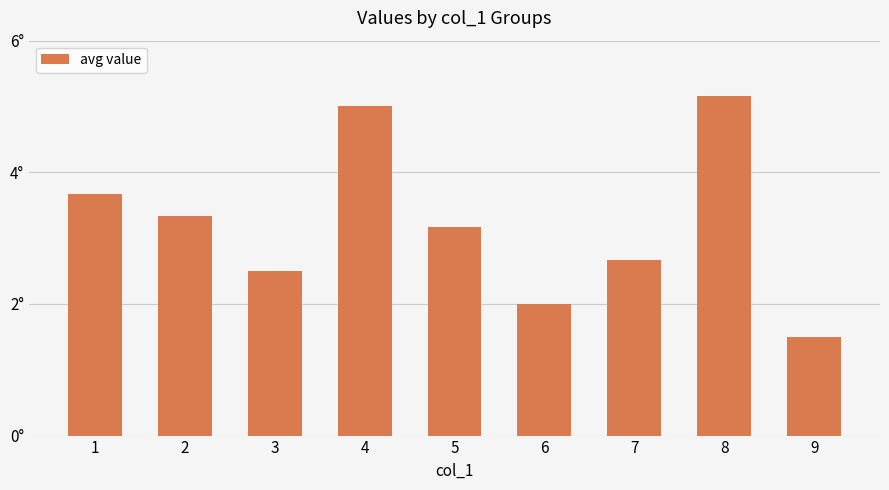

List the labels in order of value, smallest first.

9, 6, 3, 7, 5, 2, 1, 4, 8